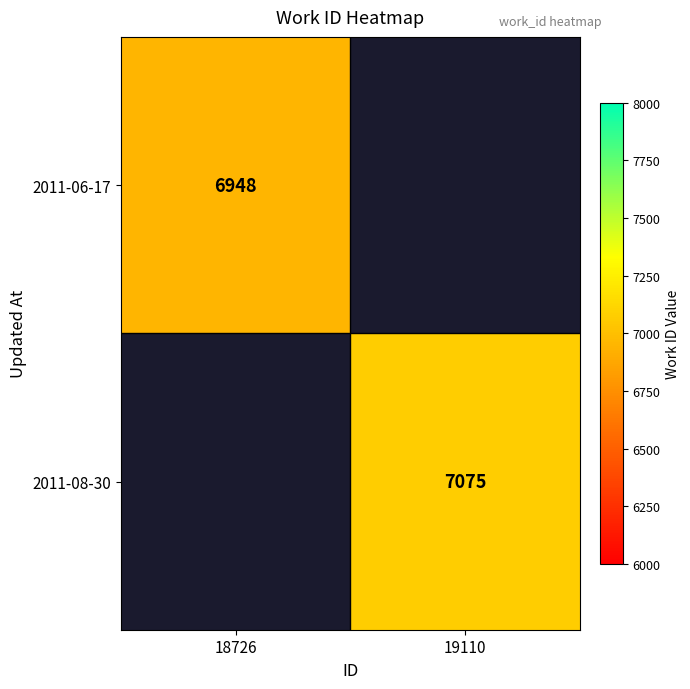

What is the minimum value shown in the chart?

6948.0